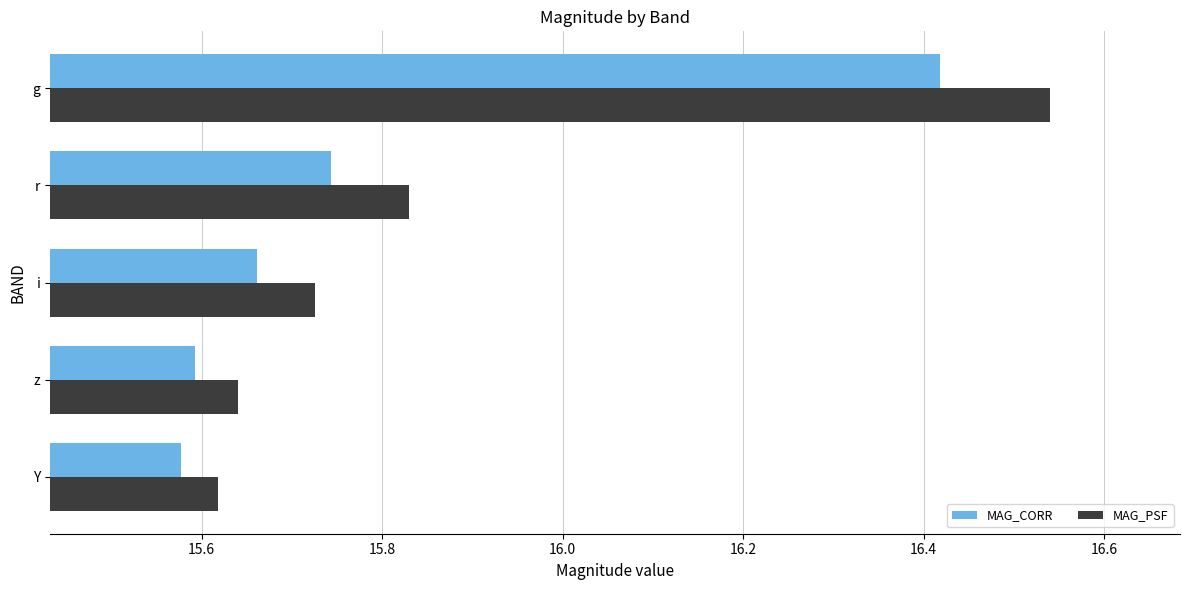

What is the difference between the maximum and minimum values in the MAG_CORR series?

0.8